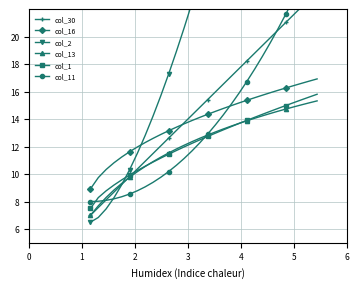

What is the sum of all col_30 values?

454.2